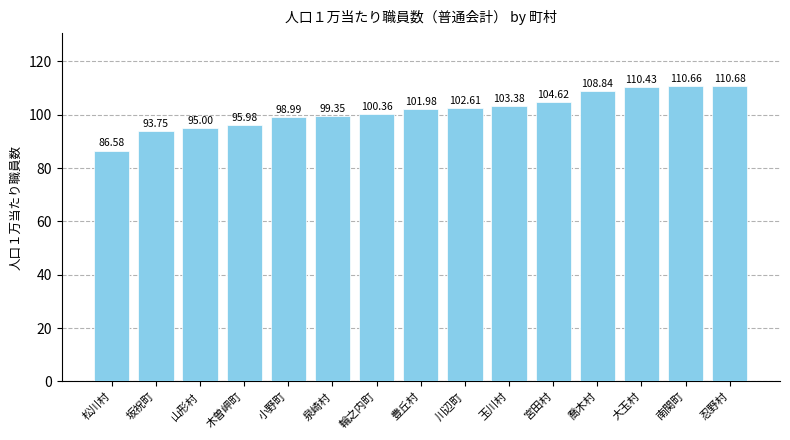

What is the difference between the second highest and minimum values?

24.1